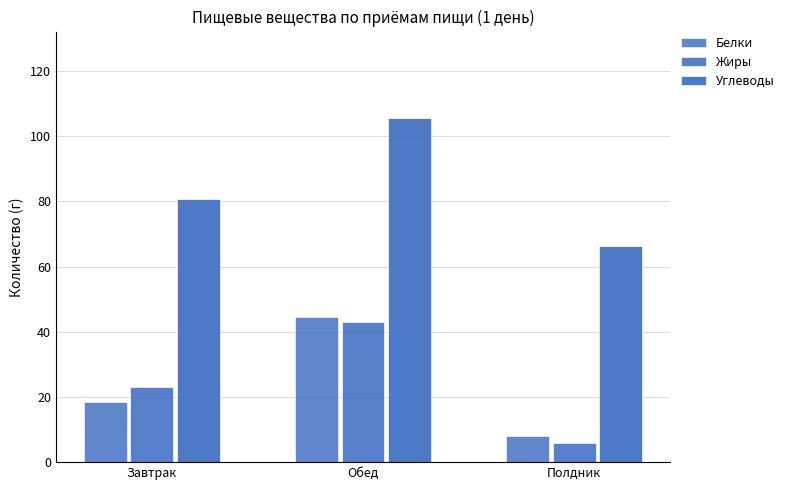

At which label does Жиры reach its peak?

Обед